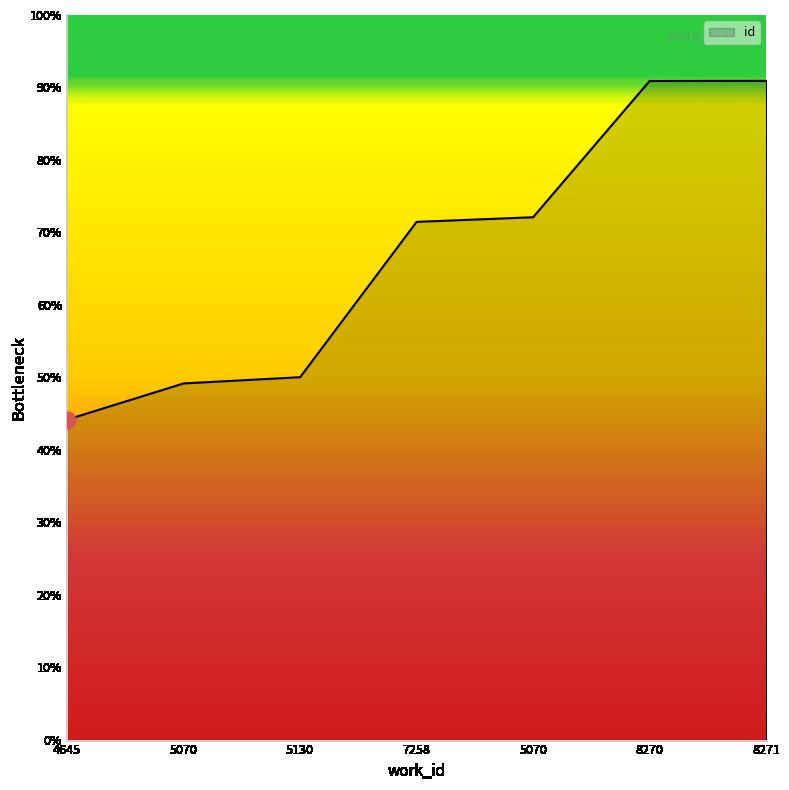

Count the number of values greater than 71.

4